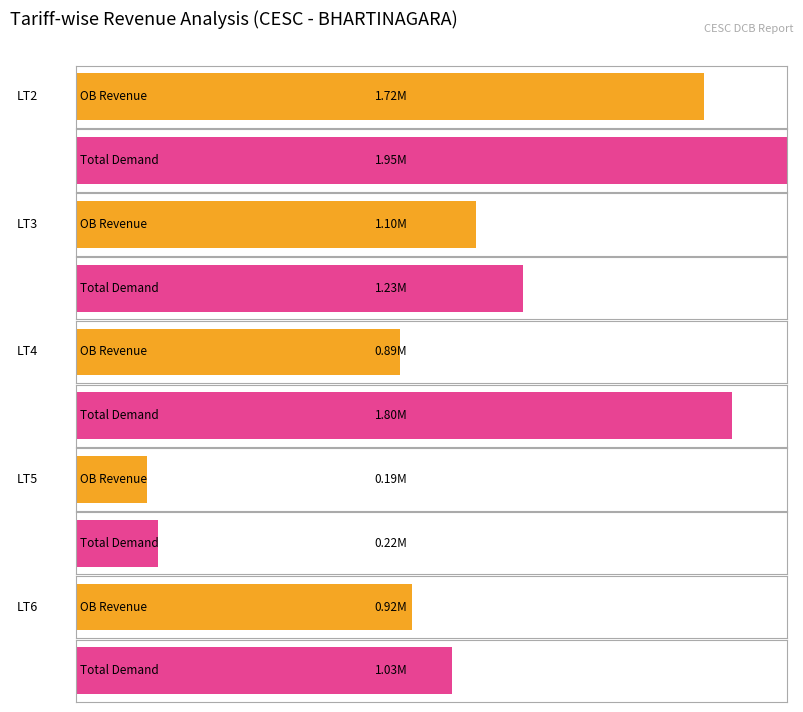

The LT4 Revenue OB series shows 1390995.8 at LT3. True or false?

False